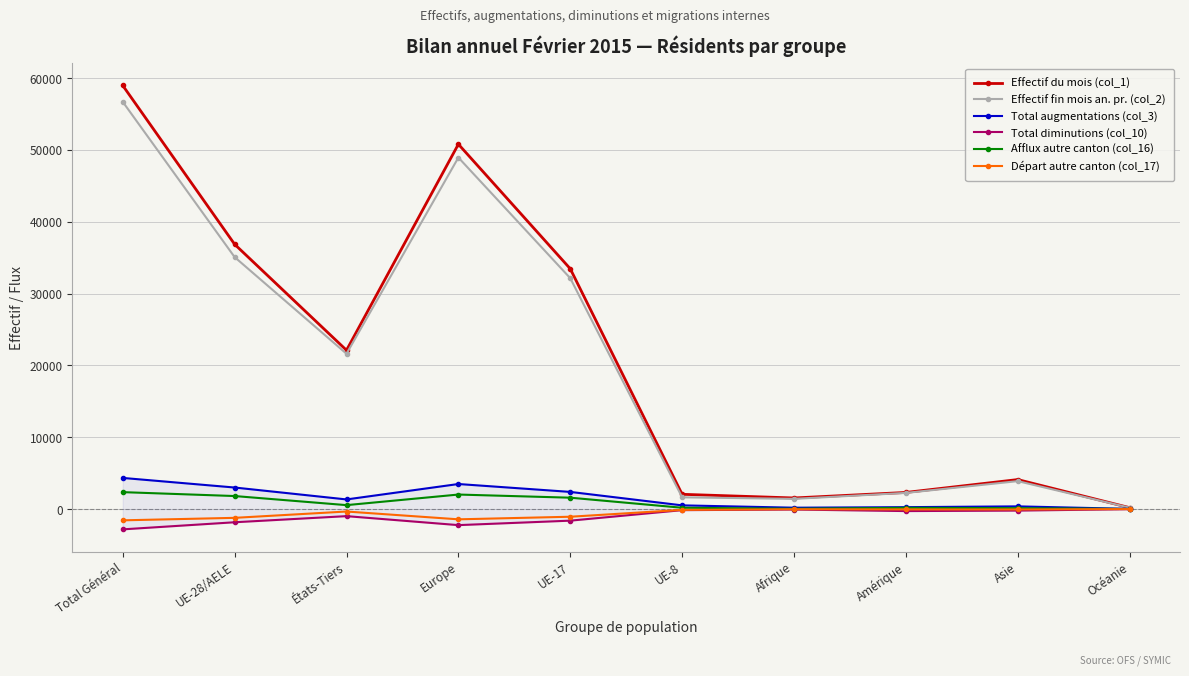

Reading right to left, list all the values displayed in this chart.

Effectif du mois (col_1): Océanie=190	Asie=4101	Amérique=2311	Afrique=1540	UE-8=2051	UE-17=33449	Europe=50792	États-Tiers=22107	UE-28/AELE=36858	Total Général=58965
Effectif fin mois an. pr. (col_2): Océanie=185	Asie=3885	Amérique=2244	Afrique=1417	UE-8=1631	UE-17=32137	Europe=48935	États-Tiers=21618	UE-28/AELE=35073	Total Général=56691
Total augmentations (col_3): Océanie=20	Asie=371	Amérique=262	Afrique=186	UE-8=511	UE-17=2384	Europe=3483	États-Tiers=1336	UE-28/AELE=2995	Total Général=4331
Total diminutions (col_10): Océanie=-20	Asie=-216	Amérique=-285	Afrique=-69	UE-8=-154	UE-17=-1618	Europe=-2240	États-Tiers=-989	UE-28/AELE=-1841	Total Général=-2830
Afflux autre canton (col_16): Océanie=11	Asie=120	Amérique=167	Afrique=37	UE-8=178	UE-17=1579	Europe=2017	États-Tiers=543	UE-28/AELE=1809	Total Général=2352
Départ autre canton (col_17): Océanie=-5	Asie=-58	Amérique=-52	Afrique=-24	UE-8=-117	UE-17=-1073	Europe=-1433	États-Tiers=-346	UE-28/AELE=-1227	Total Général=-1573